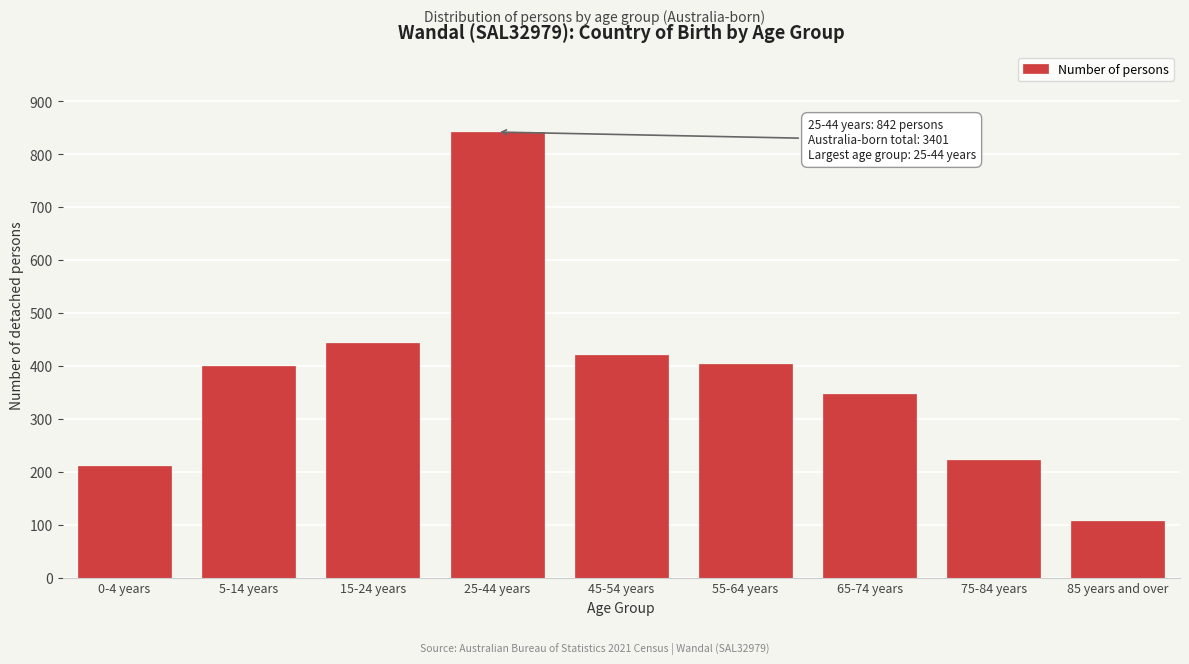

Reading left to right, extract all data points from this chart.

0-4 years=211	5-14 years=399	15-24 years=443	25-44 years=842	45-54 years=421	55-64 years=404	65-74 years=347	75-84 years=222	85 years and over=106